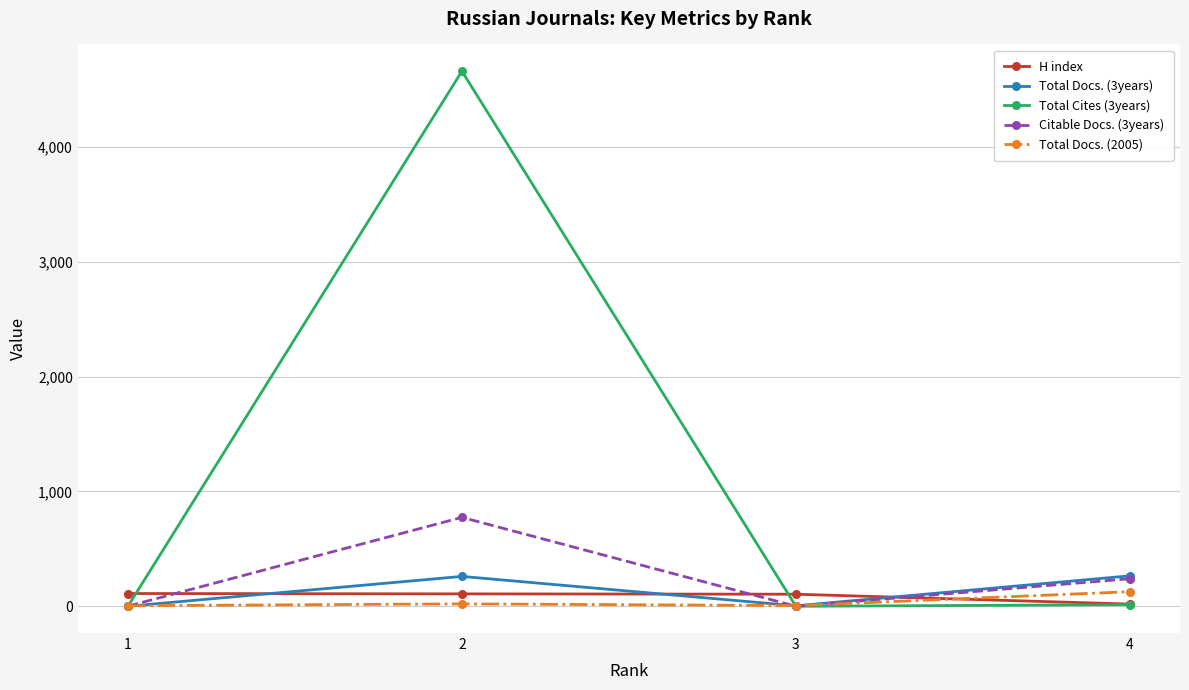

What is the sum of the H index values at 4 and 1?

130